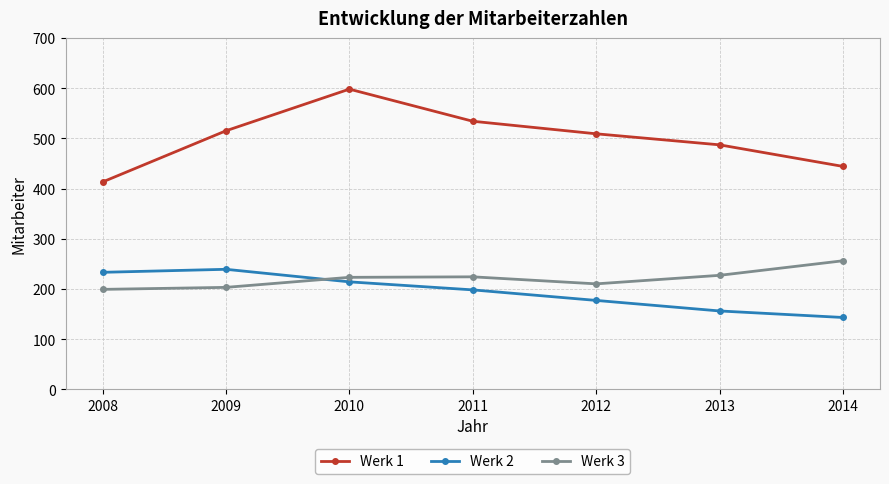

At which category does Werk 1 reach its first local peak?

2010